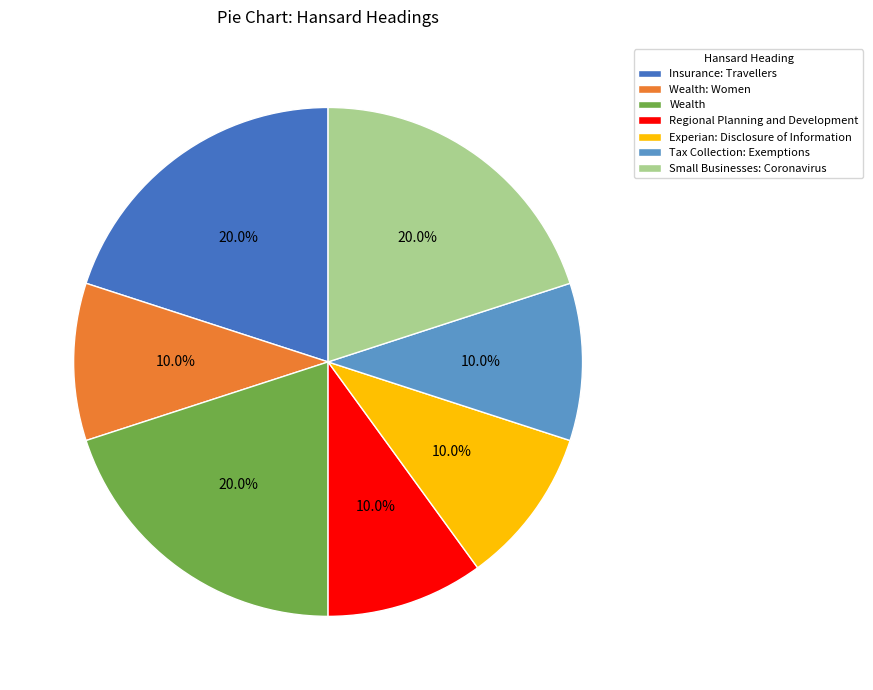

To the nearest percent, what percentage of the pie is Small Businesses: Coronavirus?

20%